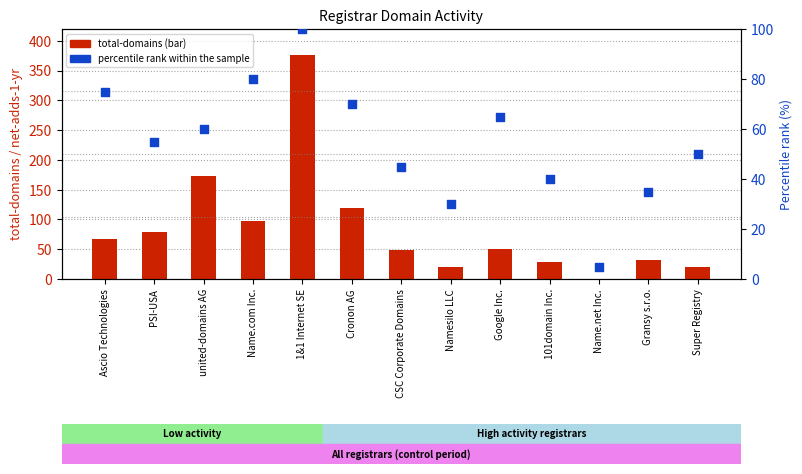

What is the total value across all series at Gransy s.r.o.?

67